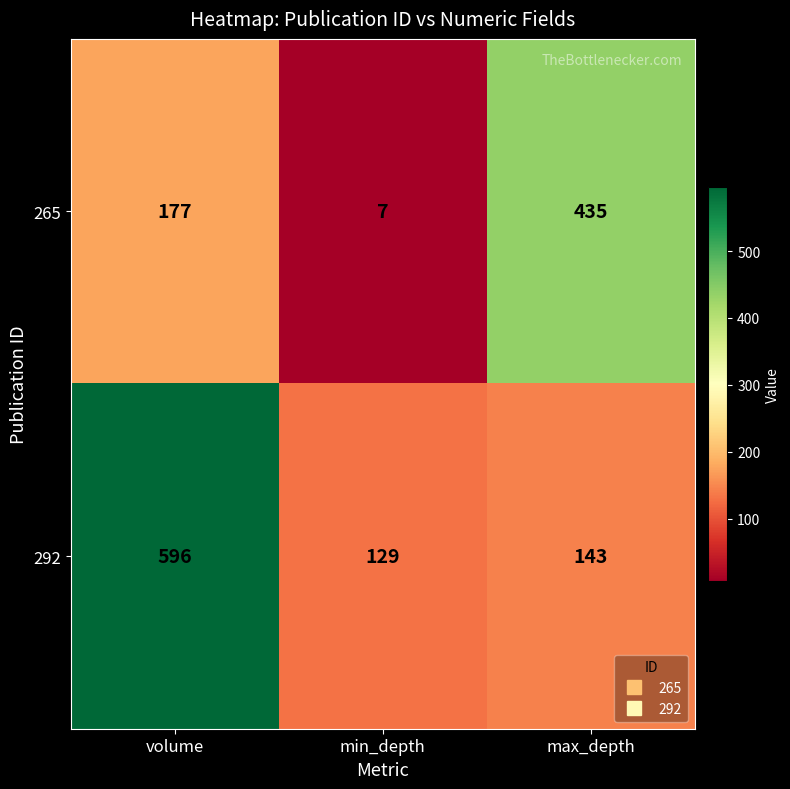

Rank the series by their maximum value, from lowest to highest.

265, 292